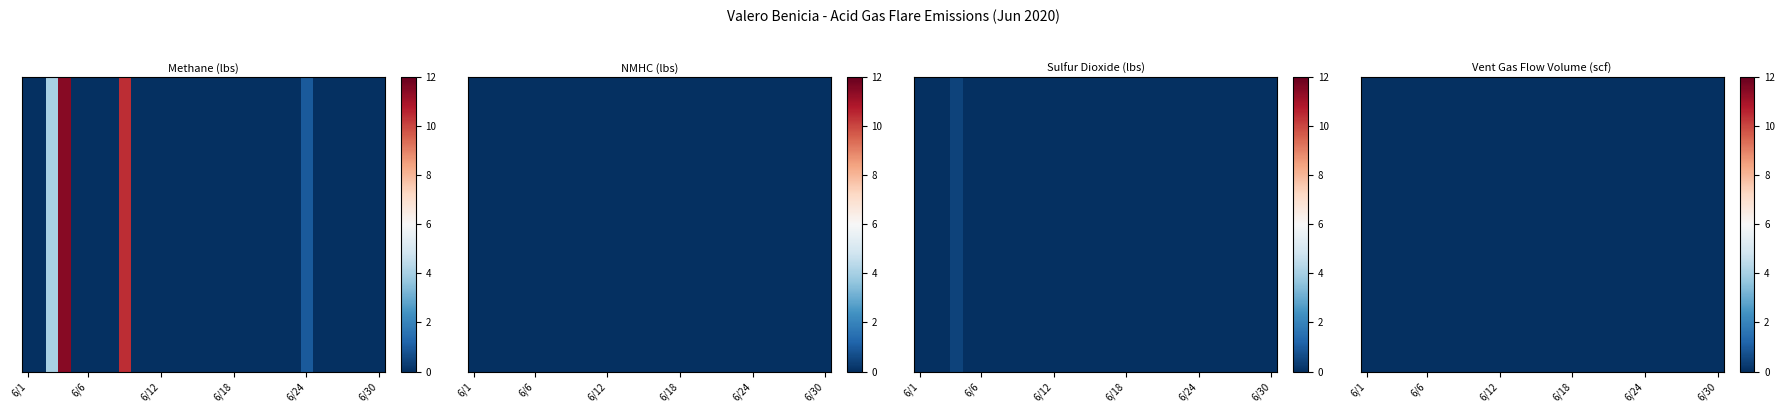

Between 26 and 12, which is larger?

26